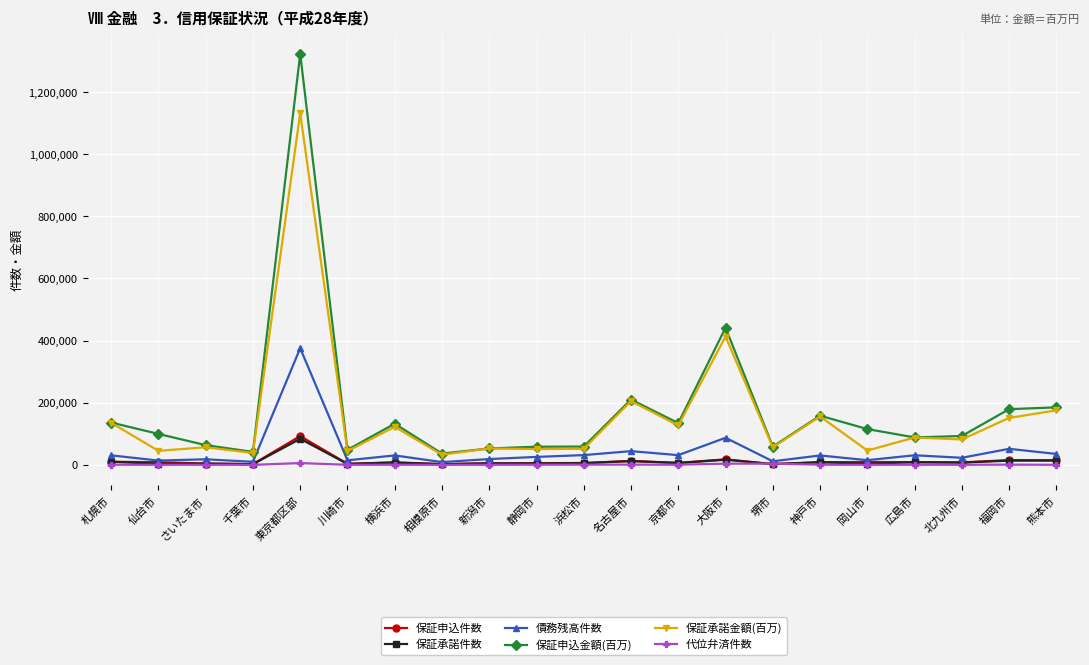

What is the label of the 3rd point from the left?

さいたま市